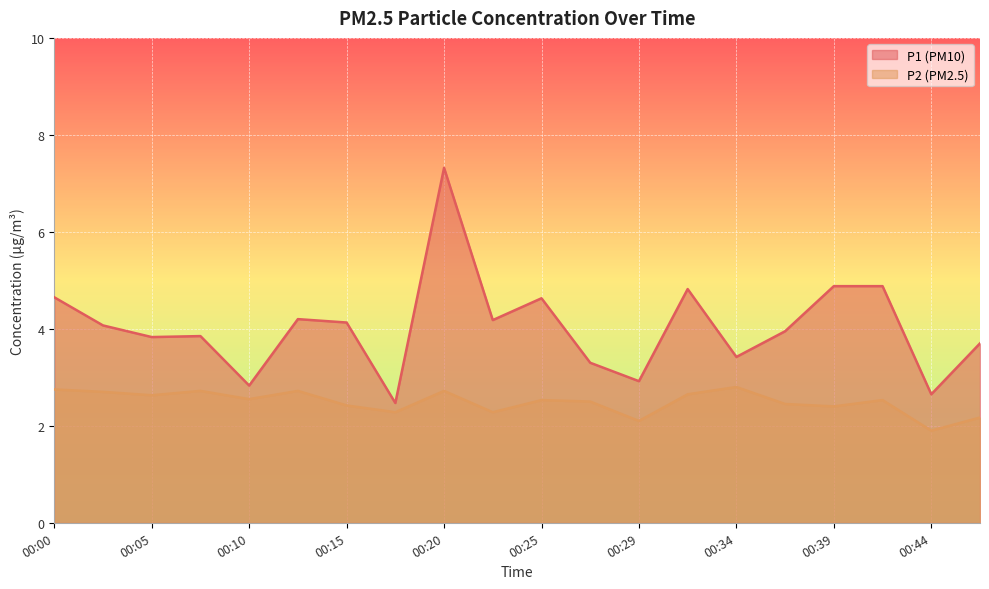

How many data points does each series have?

20